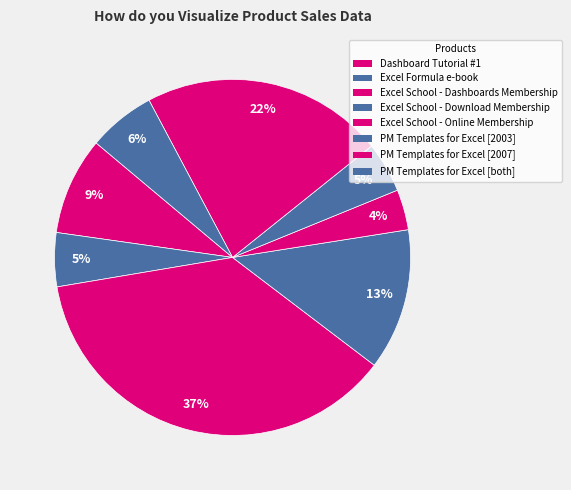

To the nearest percent, what is the difference between the Excel School - Online Membership and Dashboard Tutorial #1 slice percentages?

5%